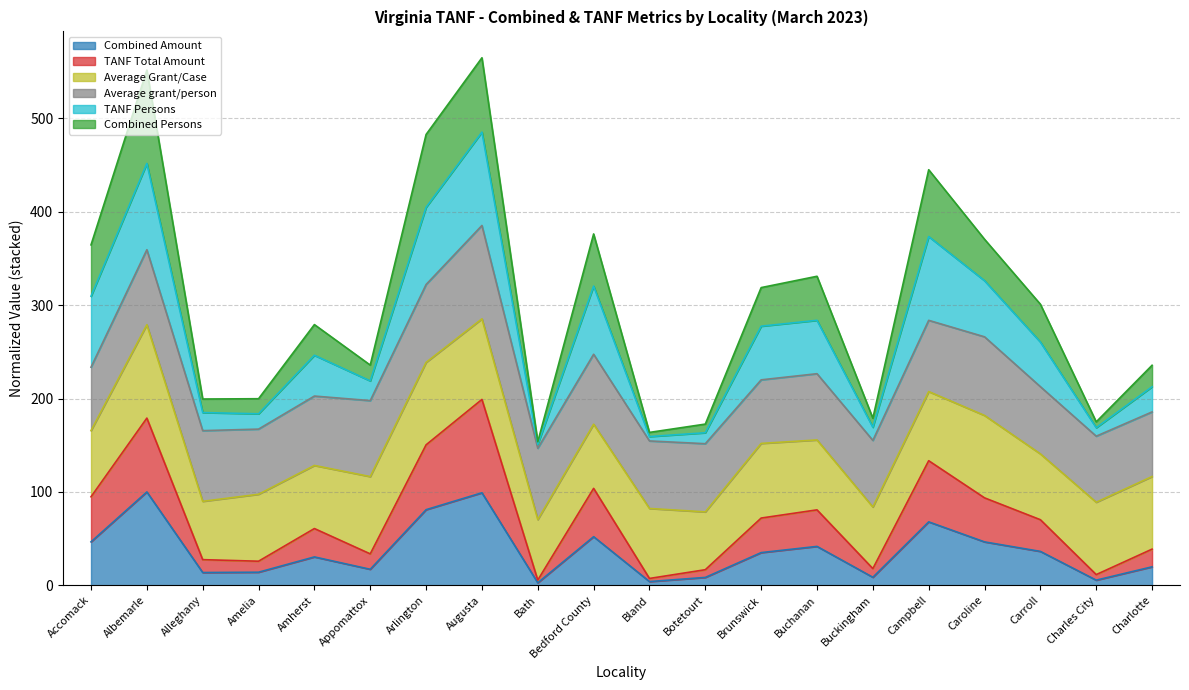

Does the chart display data point markers on the line(s)?

No